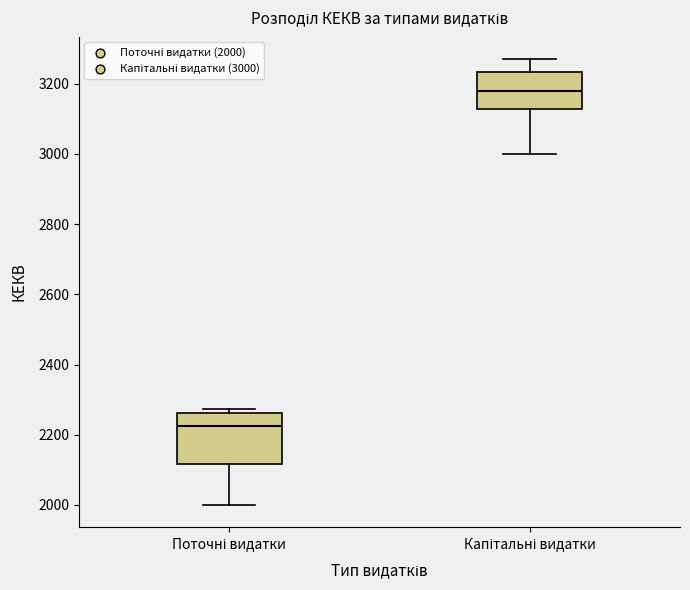

Where does the upper whisker of the box for Капітальні видатки end on the y-axis? The values are not printed on the chart, so give them approximately, as read against the axis.

3280